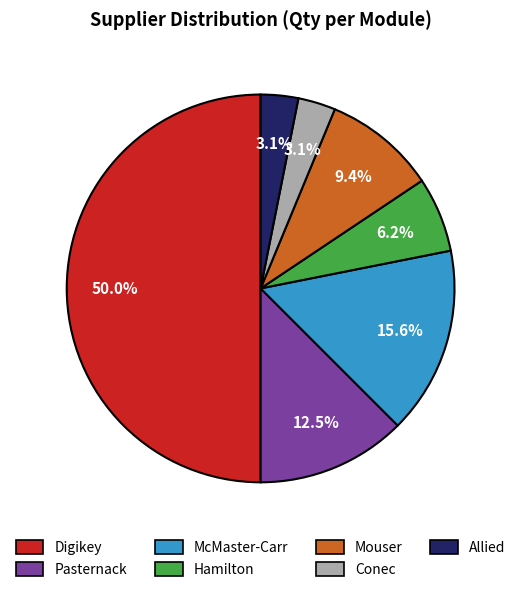

How many segments does this pie chart have?

7